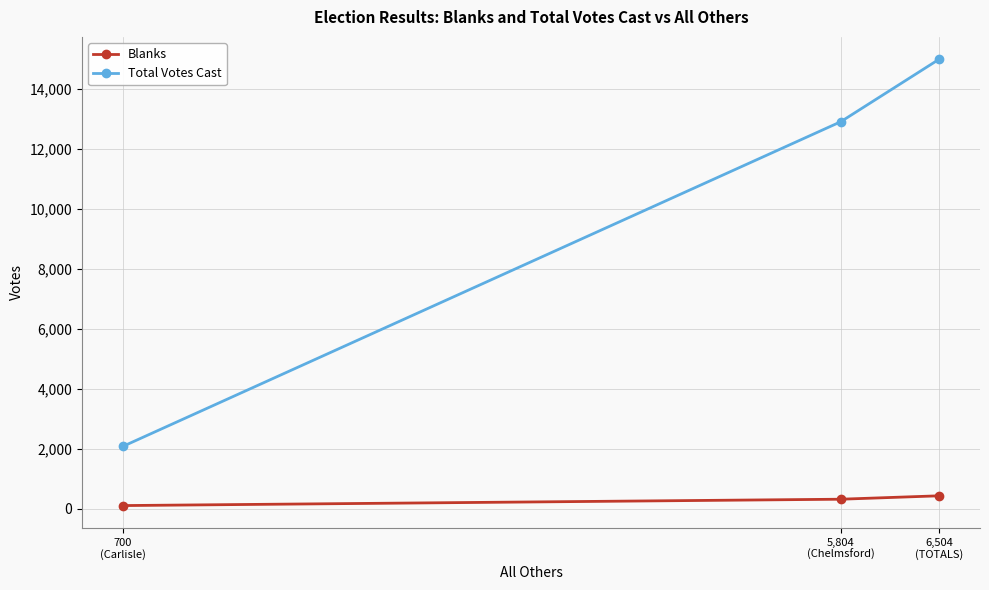

At which label does Blanks reach its minimum?

700
(Carlisle)